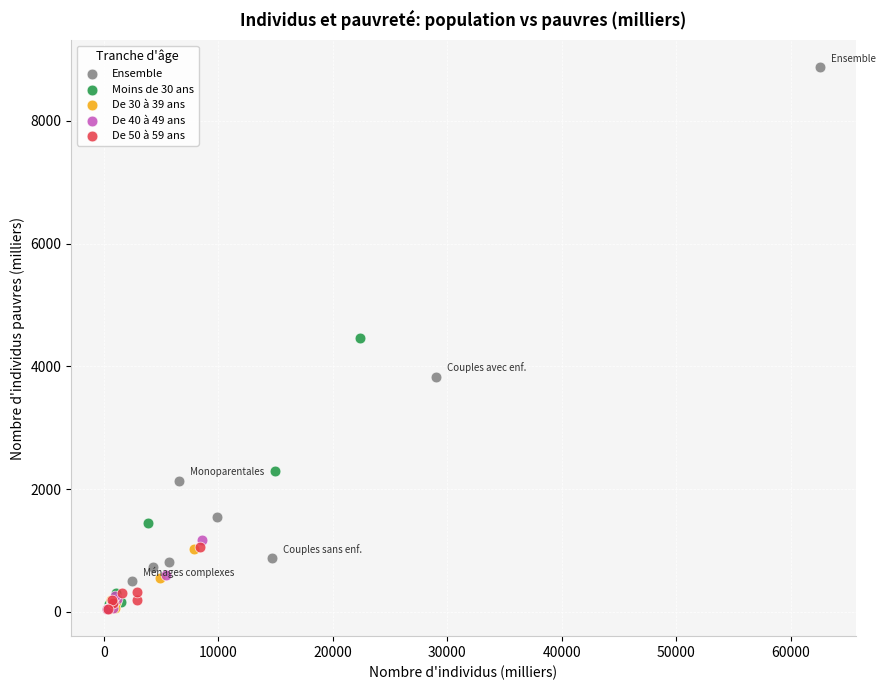

What are all the series names shown in the legend?

Ensemble, Moins de 30 ans, De 30 à 39 ans, De 40 à 49 ans, De 50 à 59 ans